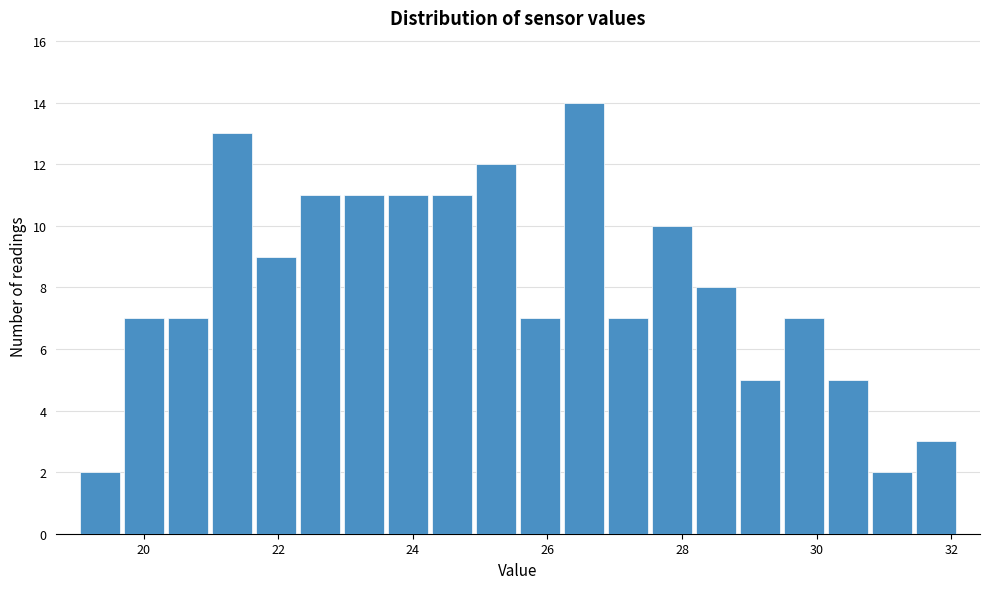

Around what value on the x-axis is the tallest bar? Give the approximate position of its centre, as read against the axis.

26.6